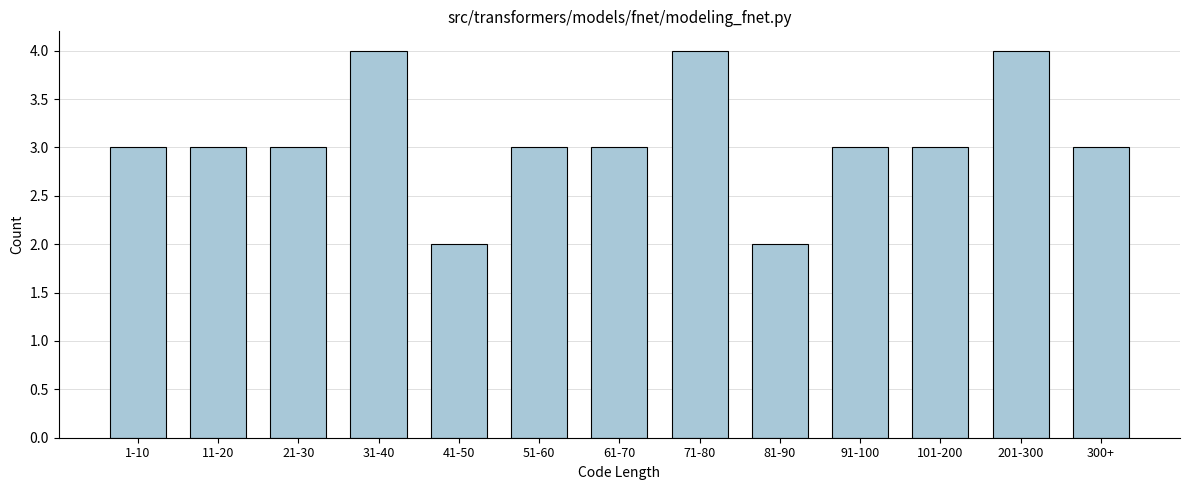

Reading left to right, transcribe all the data shown in this chart.

3	3	3	4	2	3	3	4	2	3	3	4	3